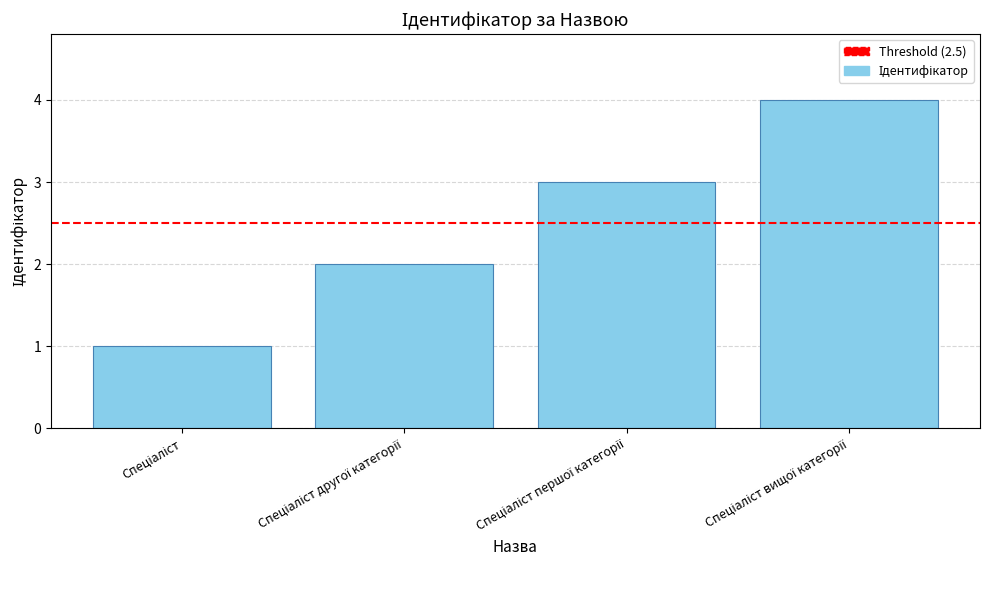

What is the maximum value shown in the chart?

4